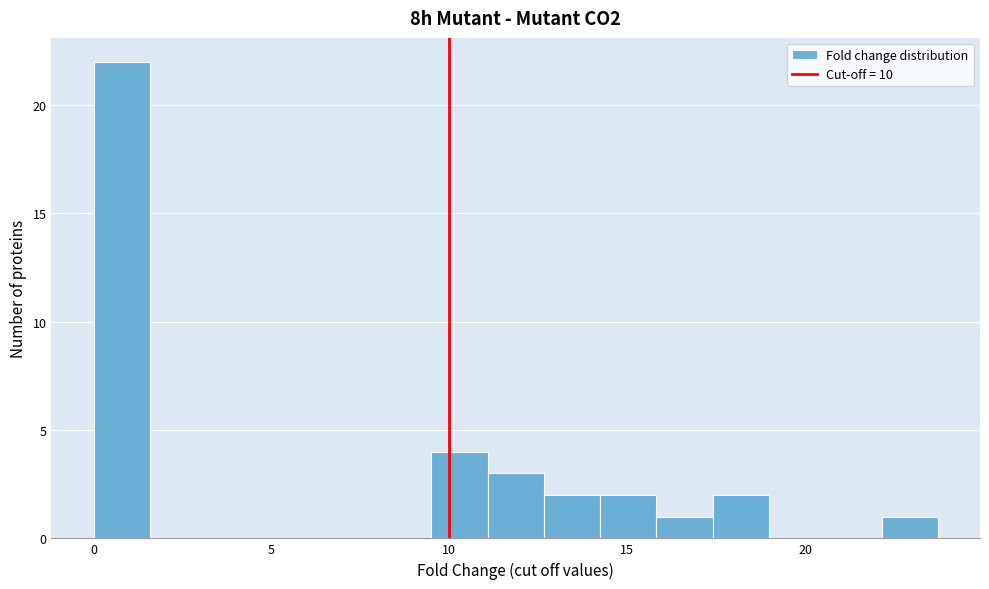

Read against the x-axis, roughly where is the centre of the tallest bar?

1.0